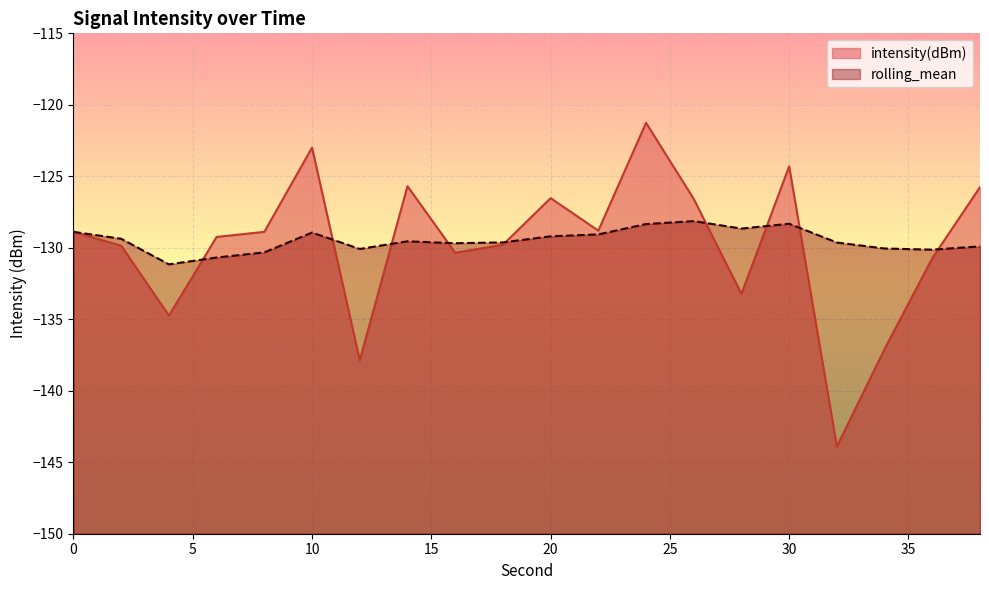

True or false: intensity(dBm) and rolling_mean cross at least once.

True